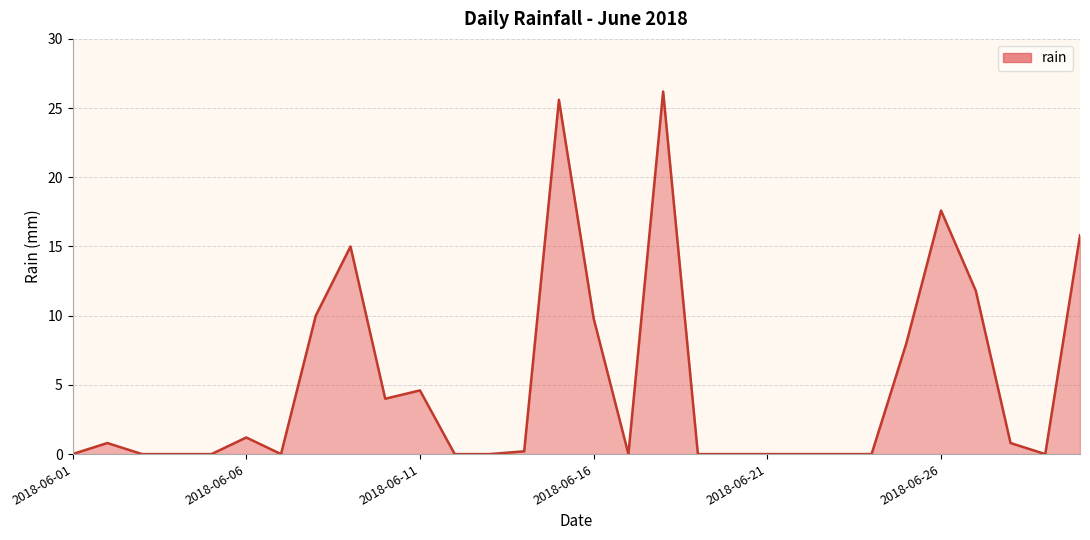

What is the maximum value shown in the chart?

26.2